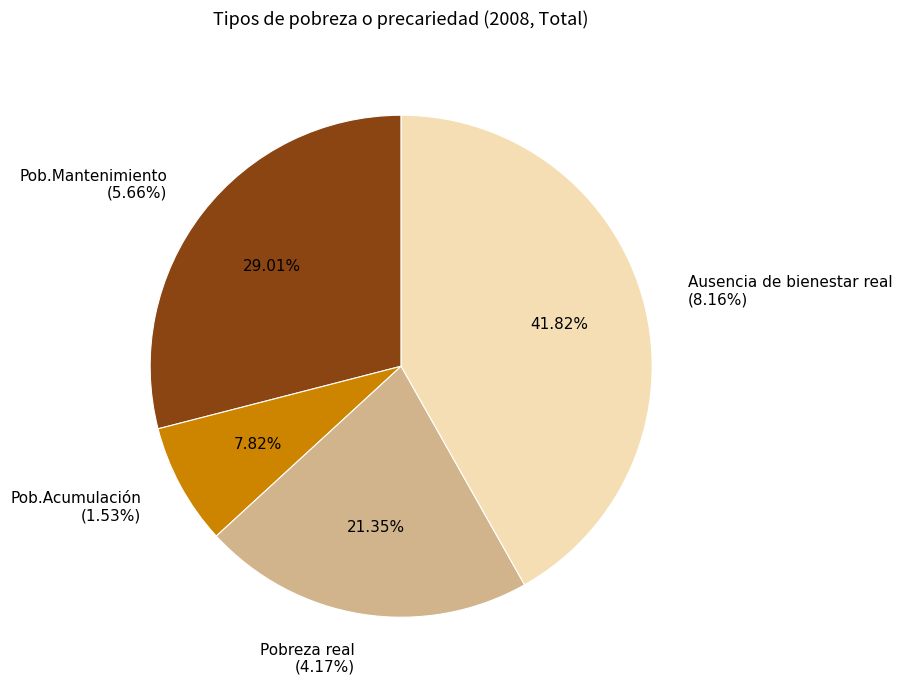

Rank the categories by value from lowest to highest.

Pob.Acumulación, Pobreza real, Pob.Mantenimiento, Ausencia de bienestar real